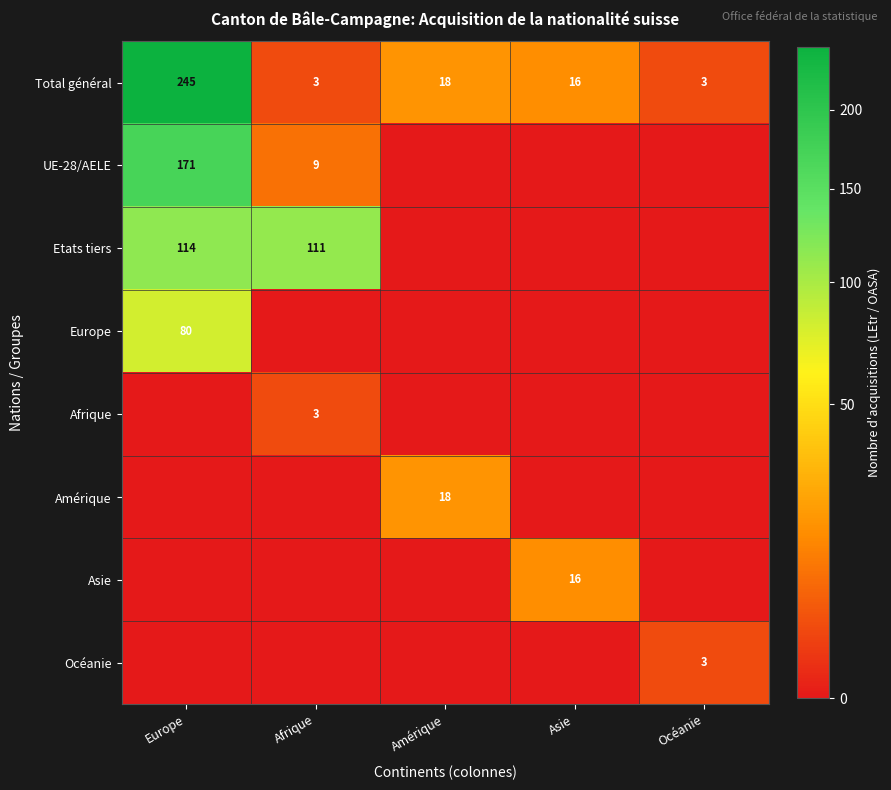

Is it true that UE-28/AELE equals 171 at Europe?

True